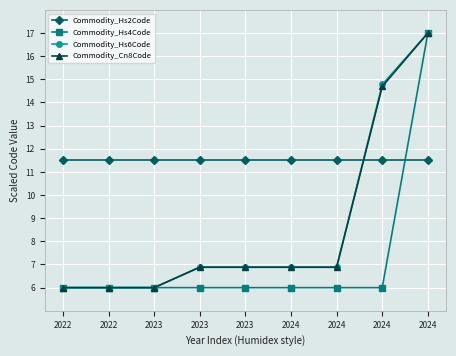

Is this an area chart (filled region under the line)?

No